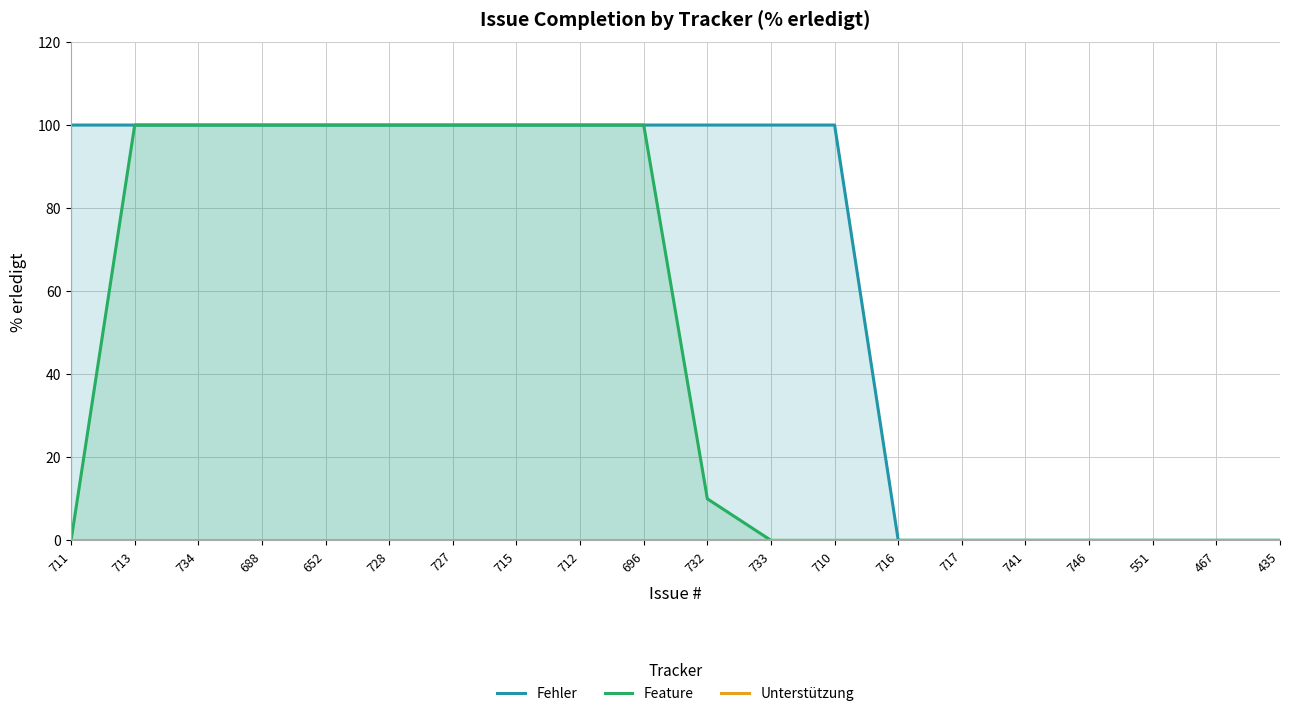

What position from the right is 741?

5